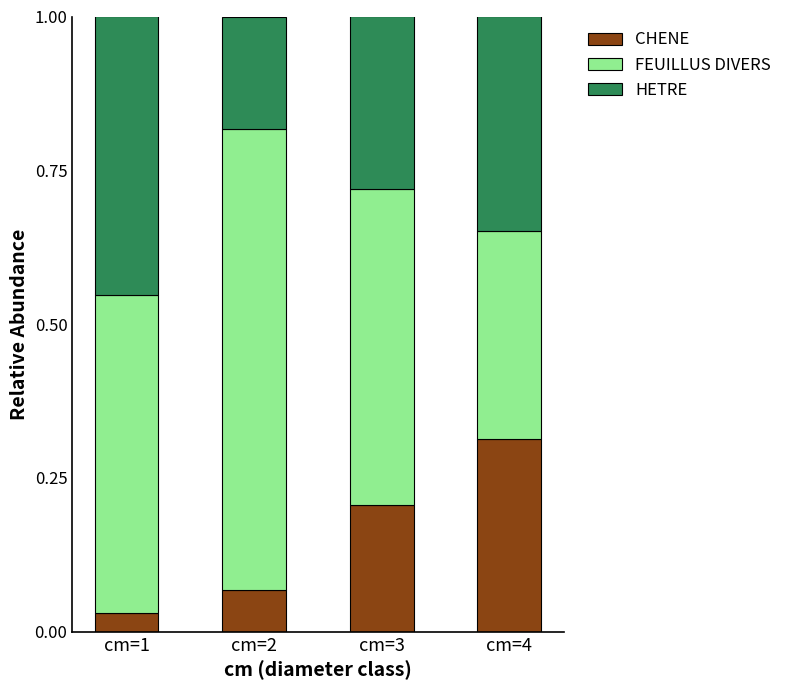

How many data points does each series have?

4